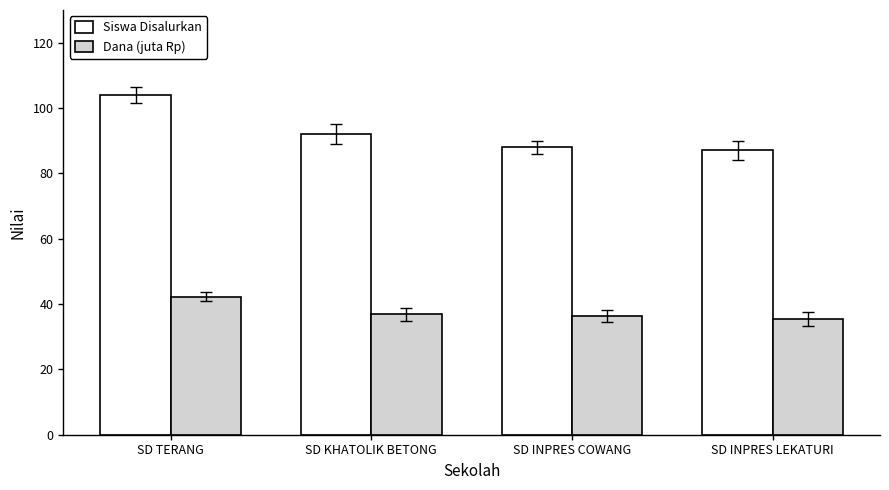

Is it true that Siswa Disalurkan equals 104.0 at SD TERANG?

True